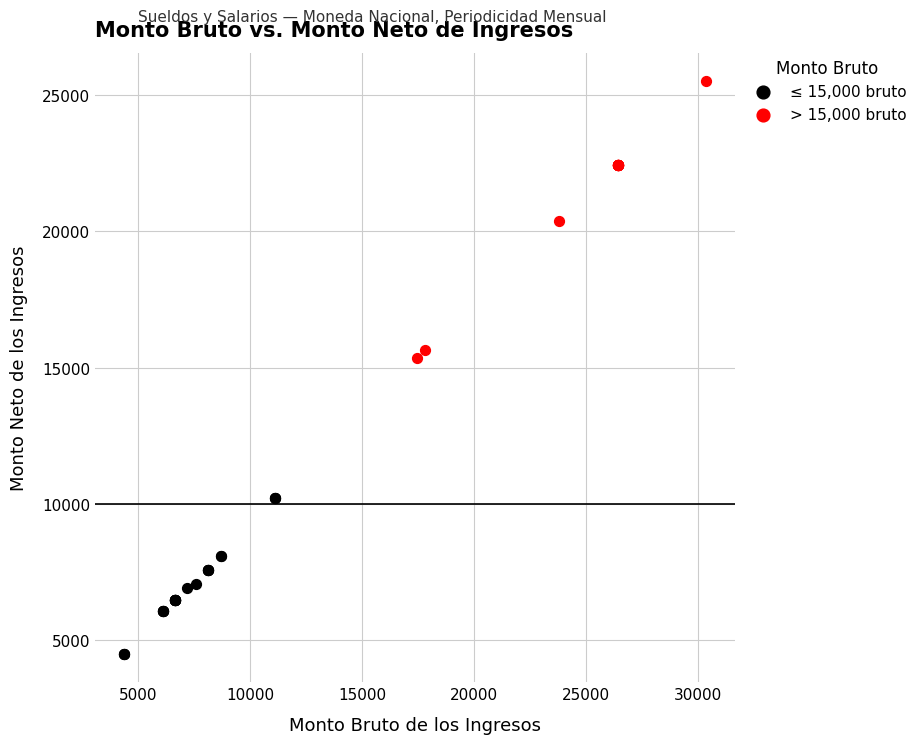

Which series has the largest Y range (max minus min)?

> 15,000 bruto